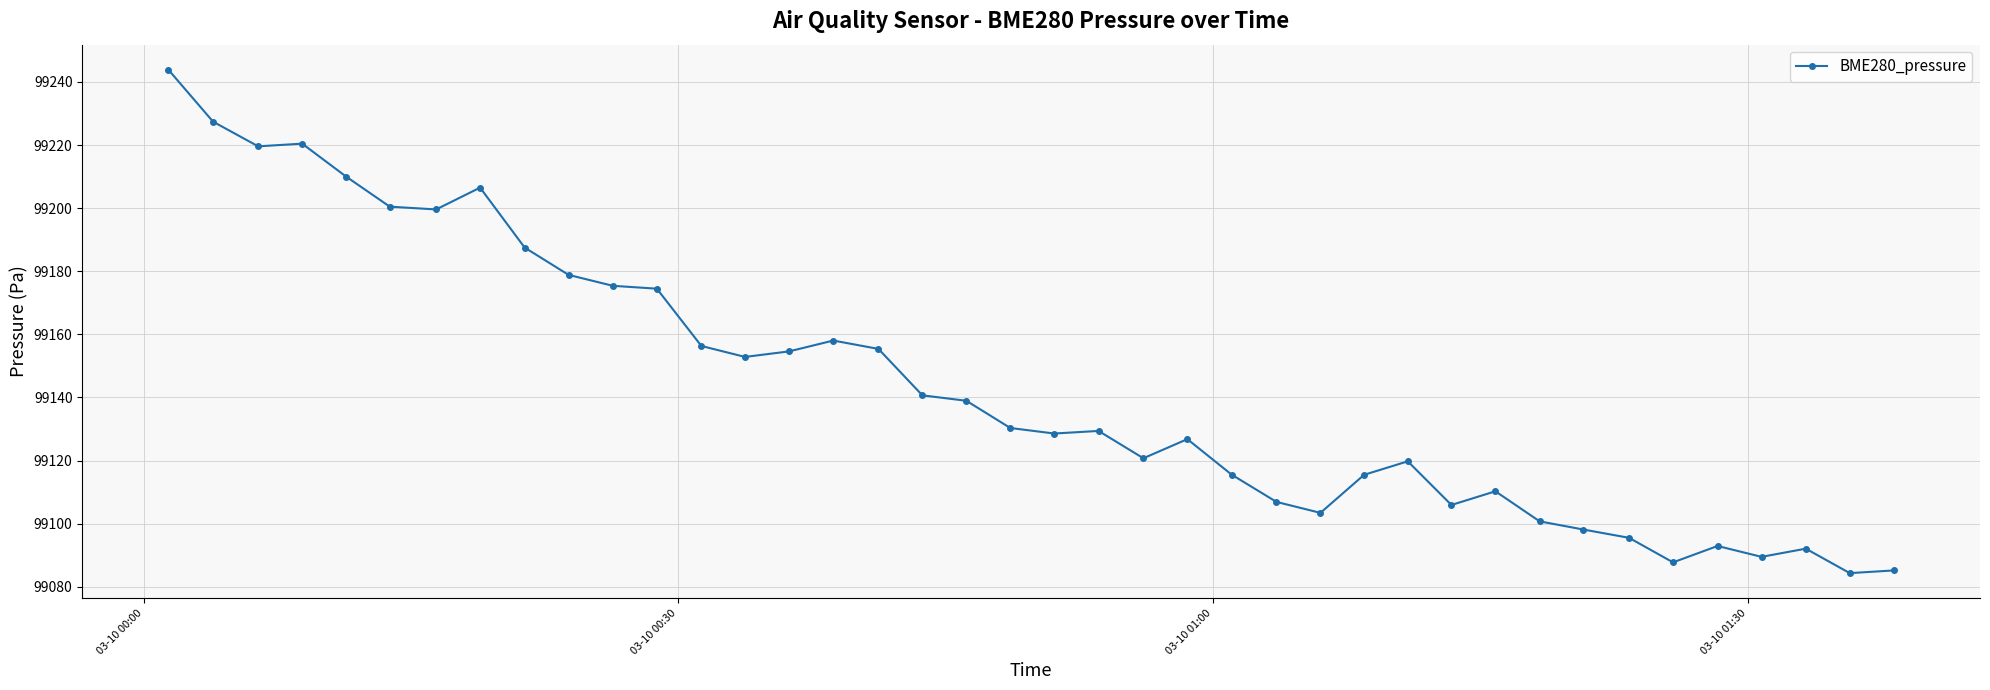

What is the greatest value displayed?

99243.8